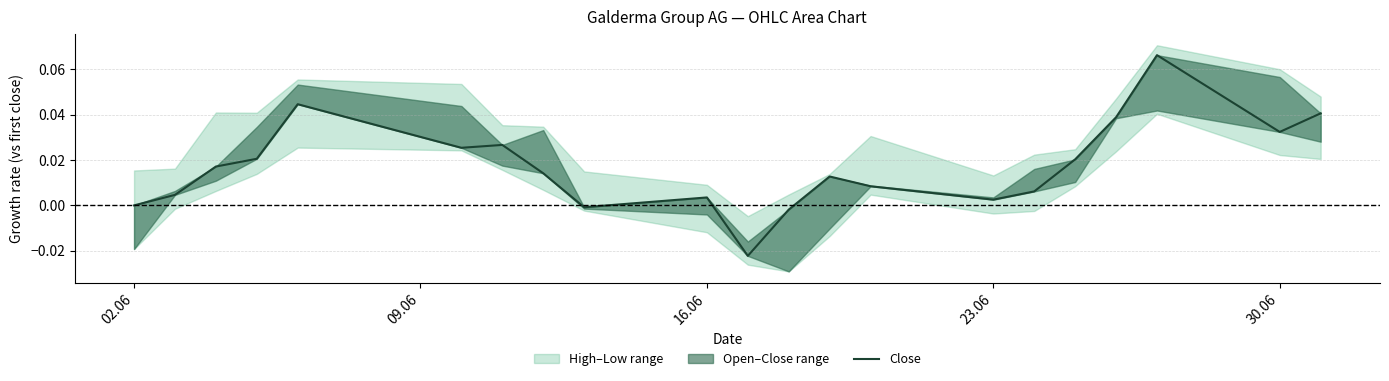

How many interior local valleys (lower than both neighbors) does the data have?

5